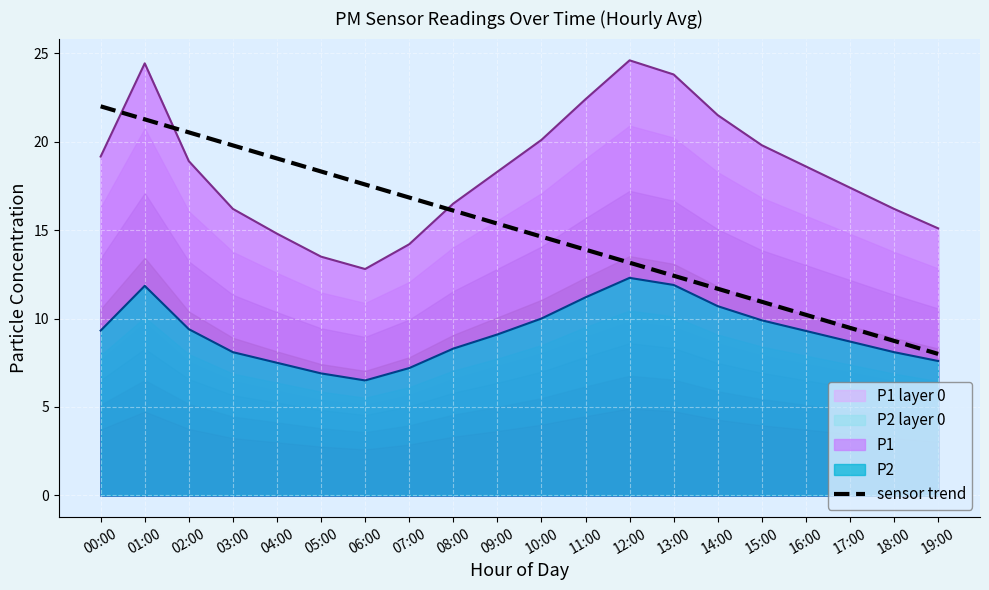

What is the sum of all values?

300.0